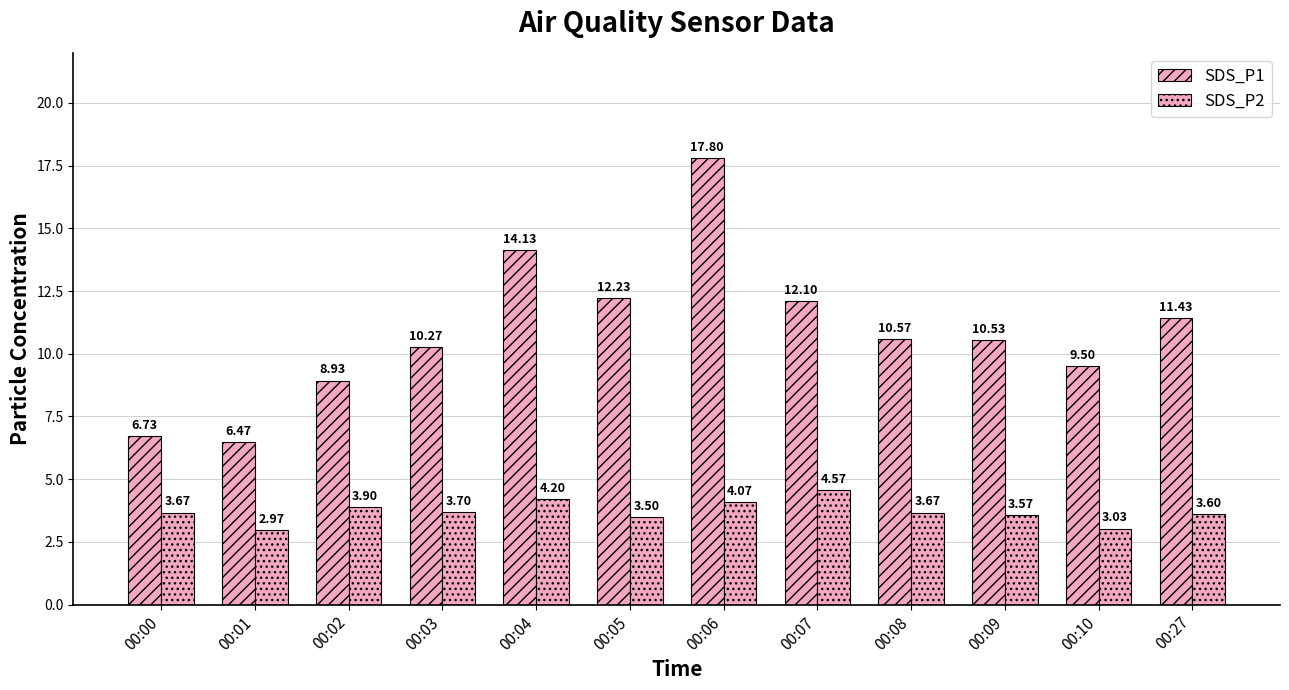

The SDS_P1 series shows 6.4 at 00:09. True or false?

False